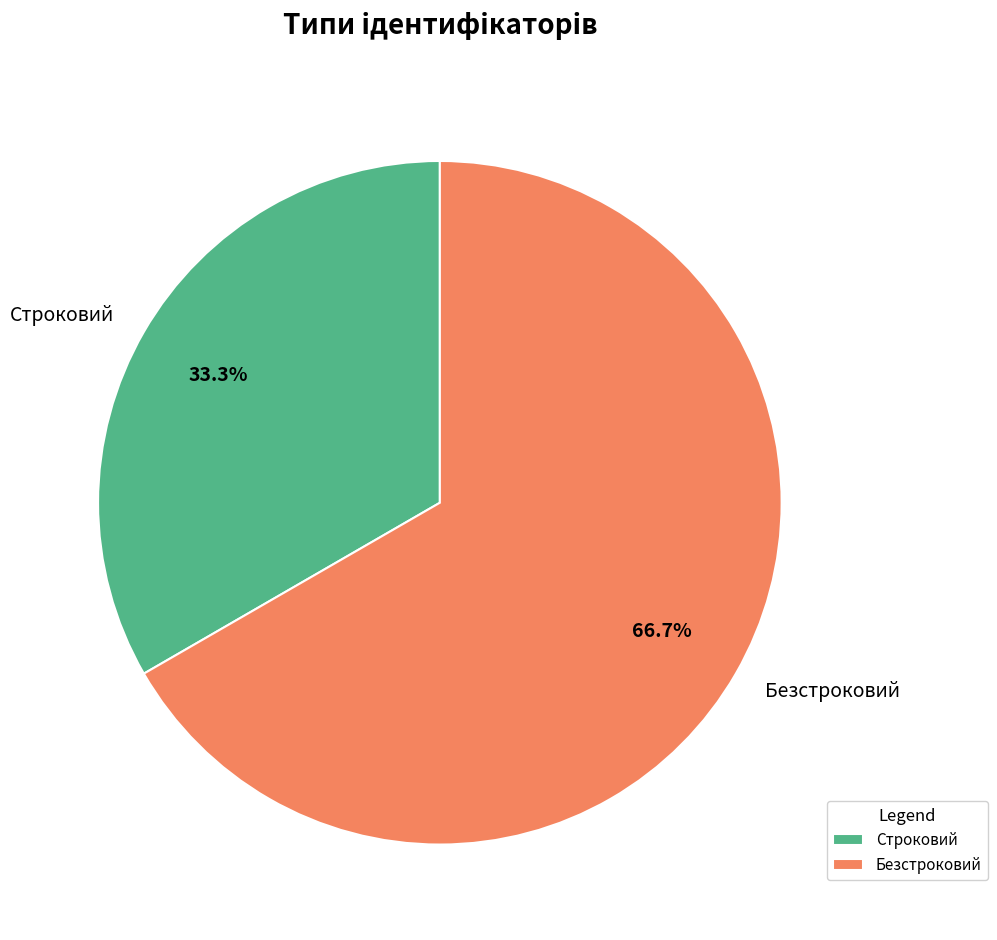

Combined, do Строковий and Безстроковий account for over 50%?

Yes